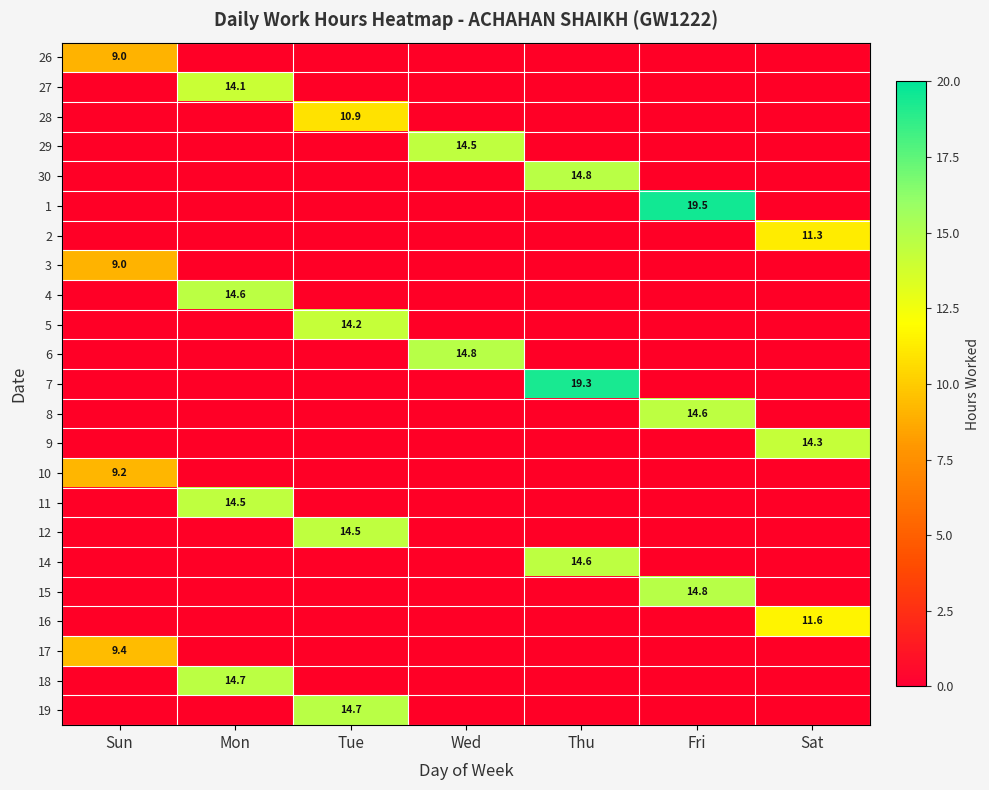

The value of 11 at Wed is 5.2. True or false?

False